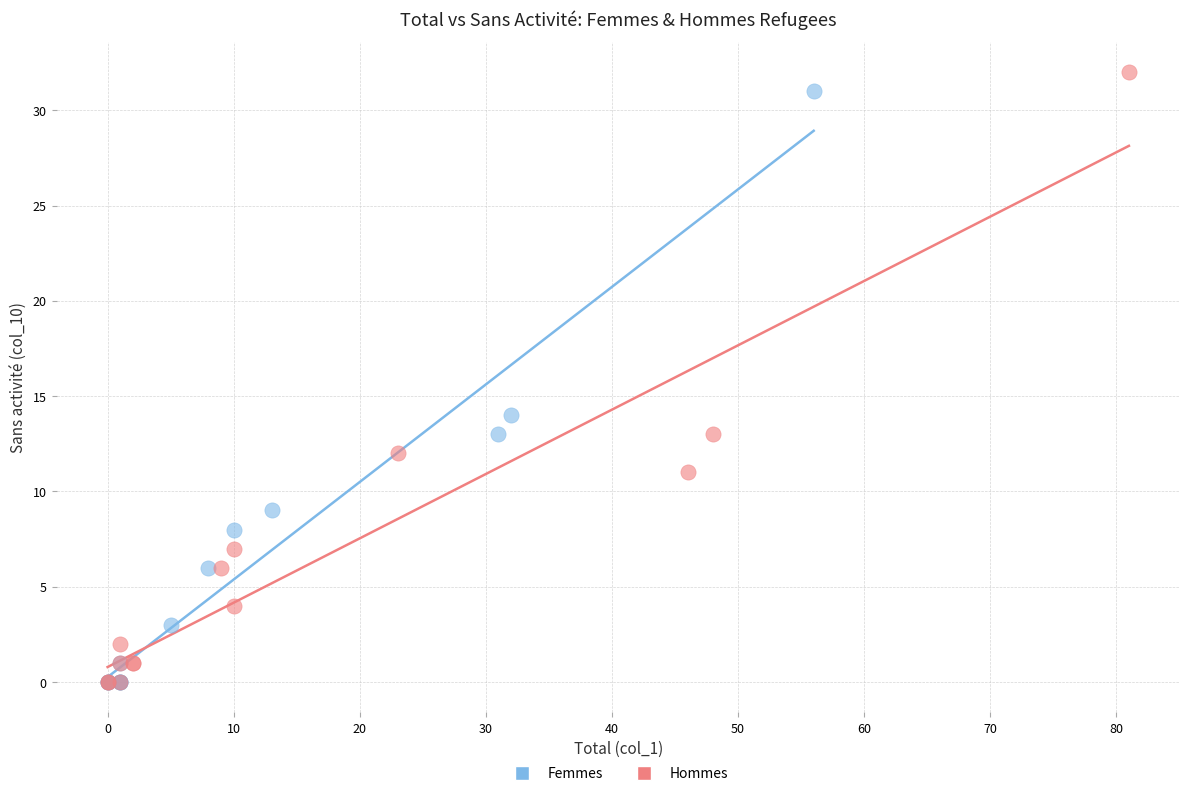

What are all the series names shown in the legend?

Femmes, Hommes